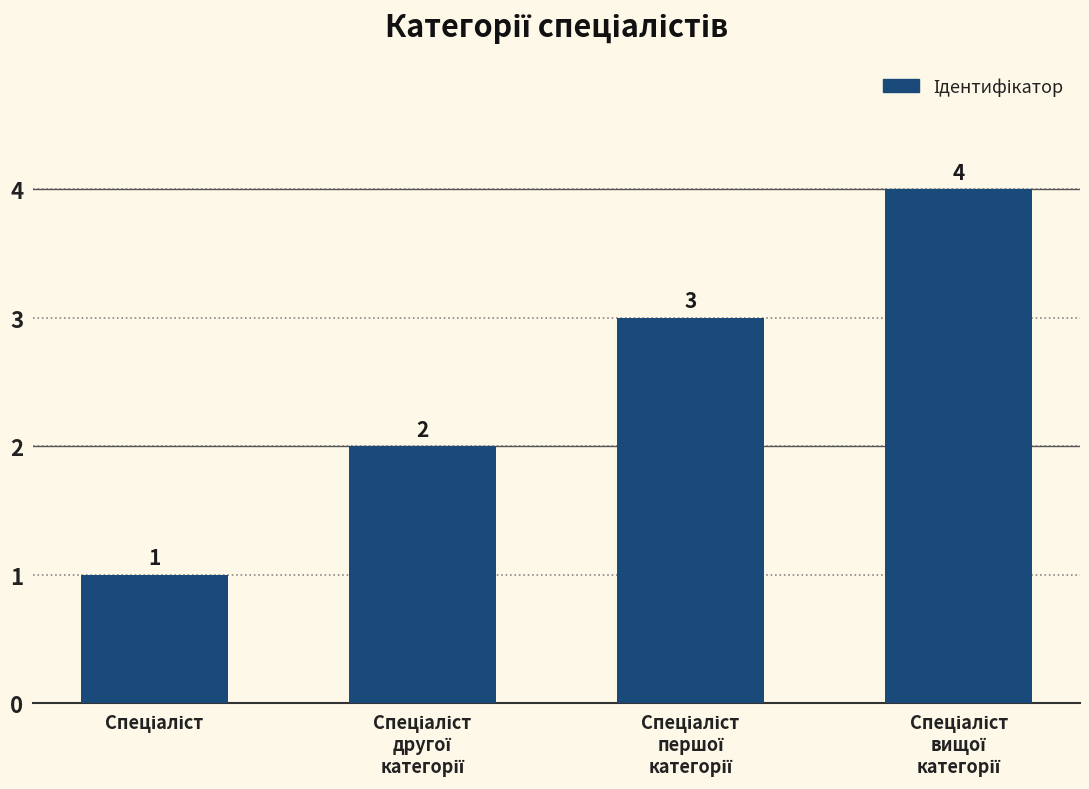

What is the difference between the maximum and minimum values?

3